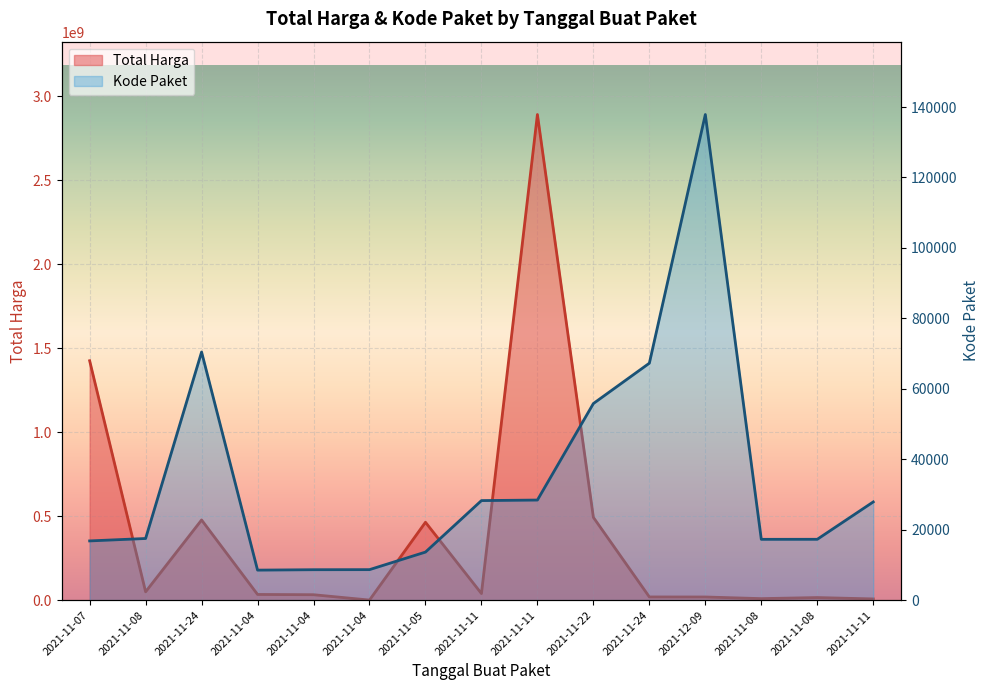

Read the Kode Paket value at 2021-11-05.

13652